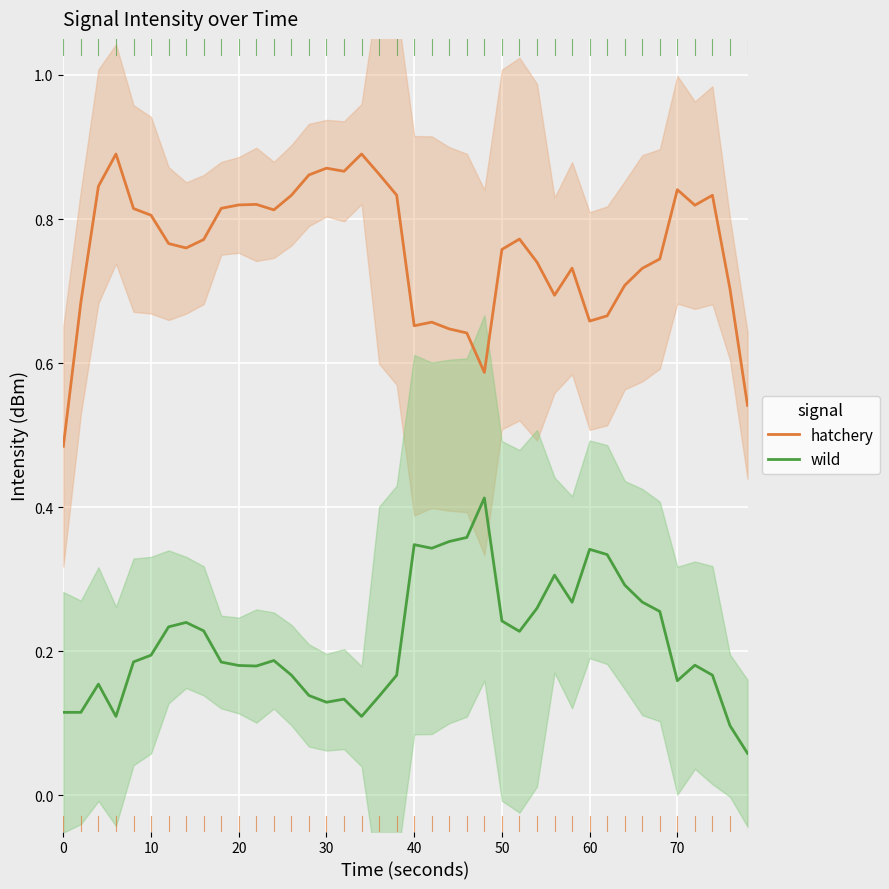

True or false: wild and hatchery cross at least once.

False